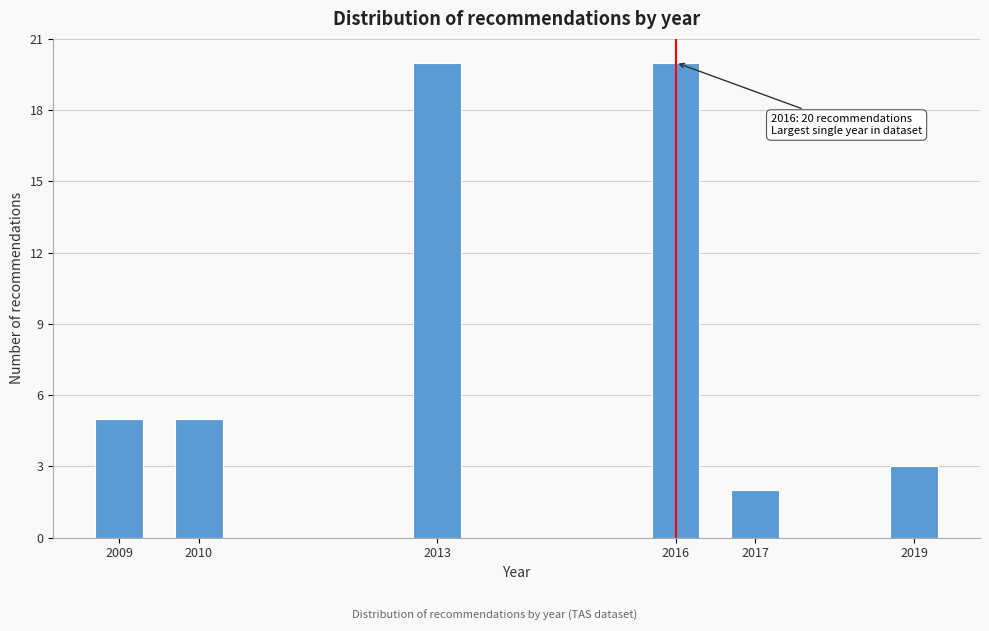

Reading right to left, what are all the values shown in this chart?

3	2	20	20	5	5